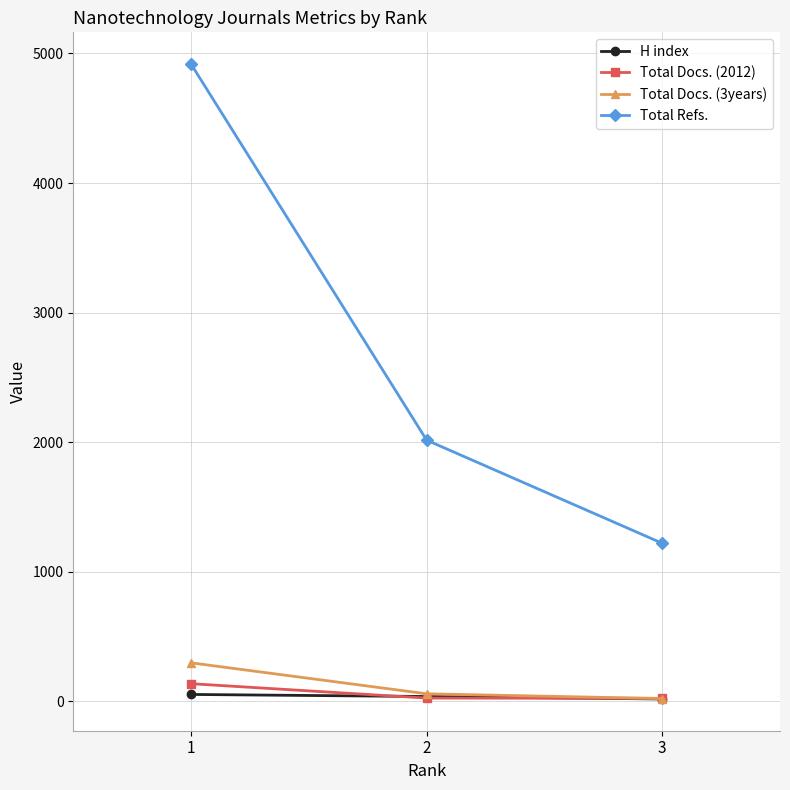

What is the value of the Total Docs. (3years) point at the 1st from the left?

296